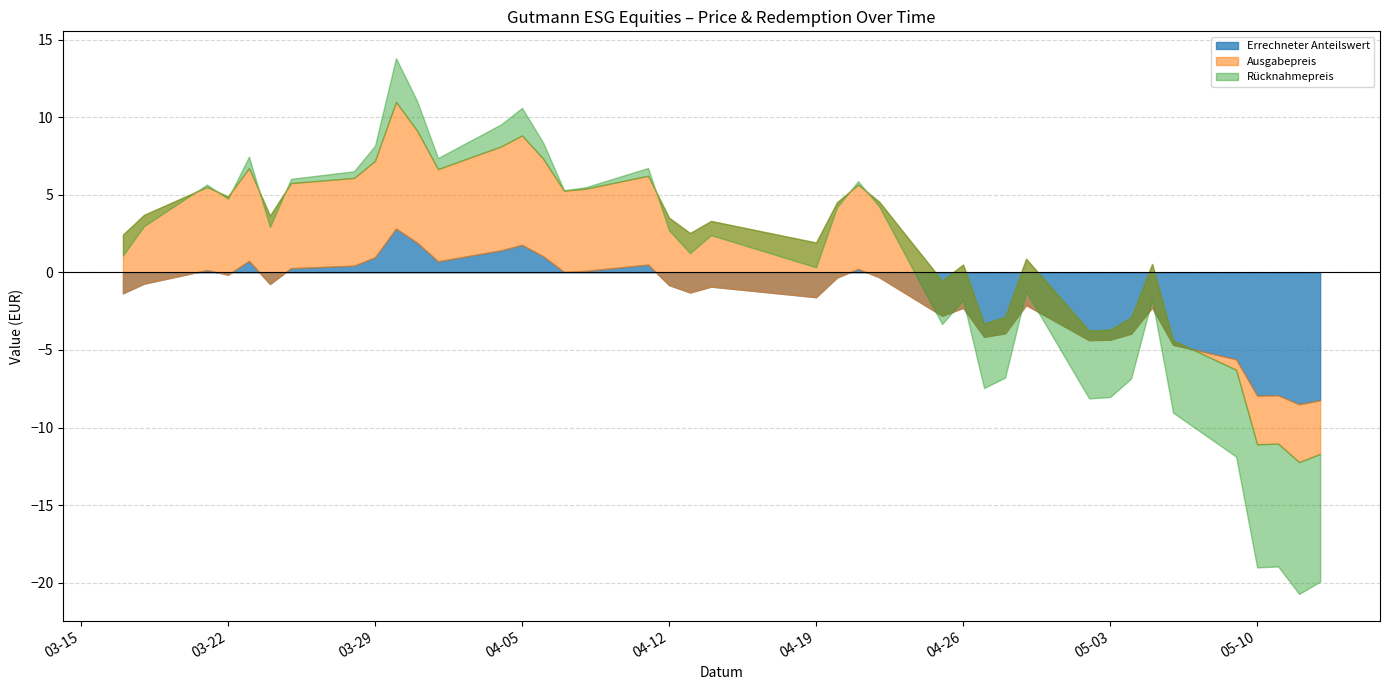

What is the label of the 20th point from the right?

2022-04-14